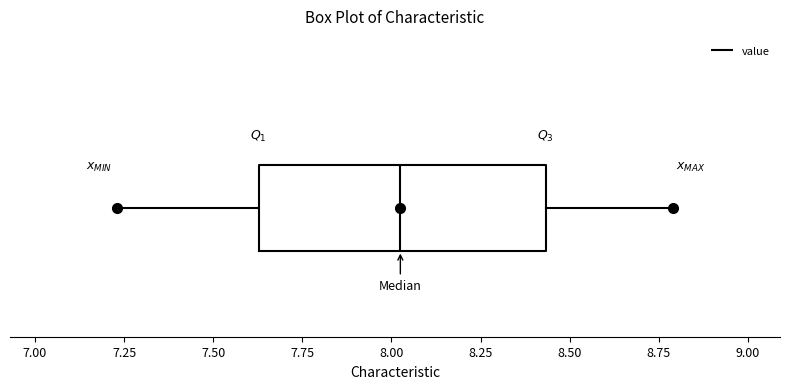

Read this box plot against the x-axis: the position of the median line, the range covered by the box, and the ends of both whiskers. The values are not printed on the chart, so give them approximately, as read against the axis.

median 8.05, box 7.65 to 8.45, whiskers 7.25 to 8.80